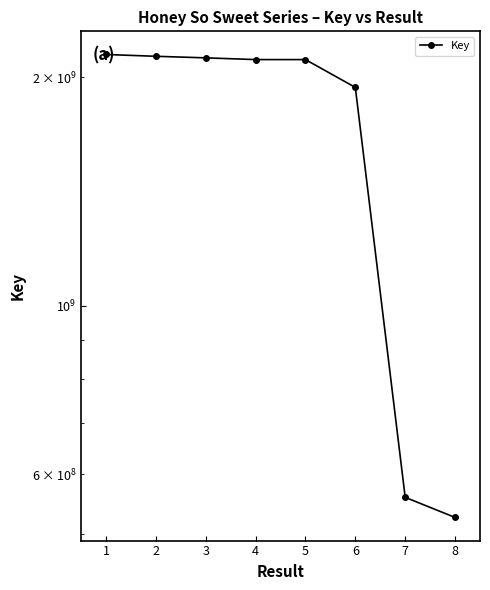

Reading left to right, transcribe all the data shown in this chart.

2141429313	2129690254	2119630574	2108567819	2108567237	1938061451	559153094	526099200